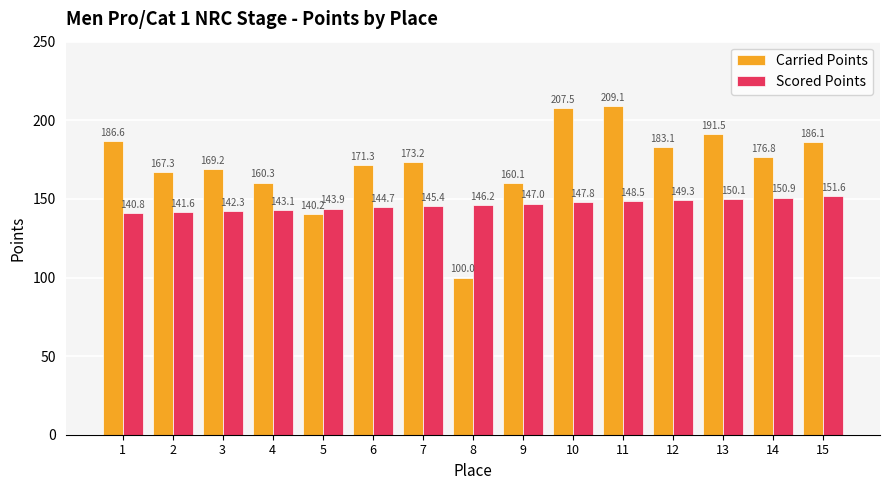

What is the total value across all series at 3?

311.5